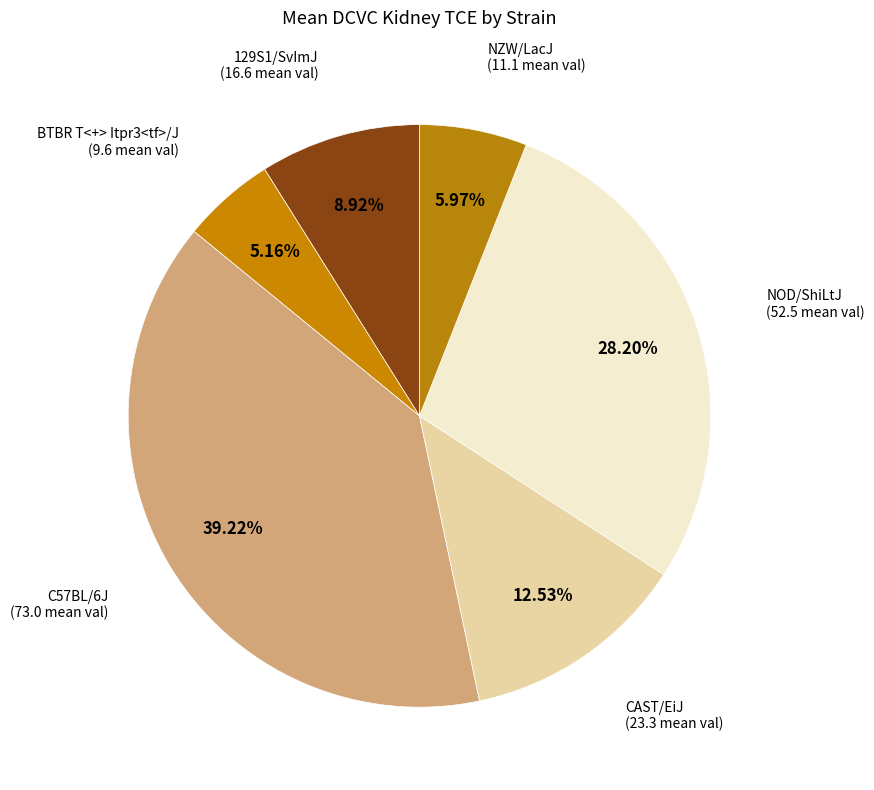

Approximately how many times larger is the value at NOD/ShiLtJ compared to BTBR T<+> Itpr3<tf>/J?

5.5